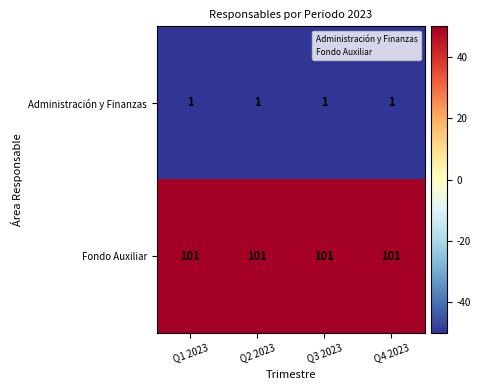

What is the maximum value shown in the chart?

101